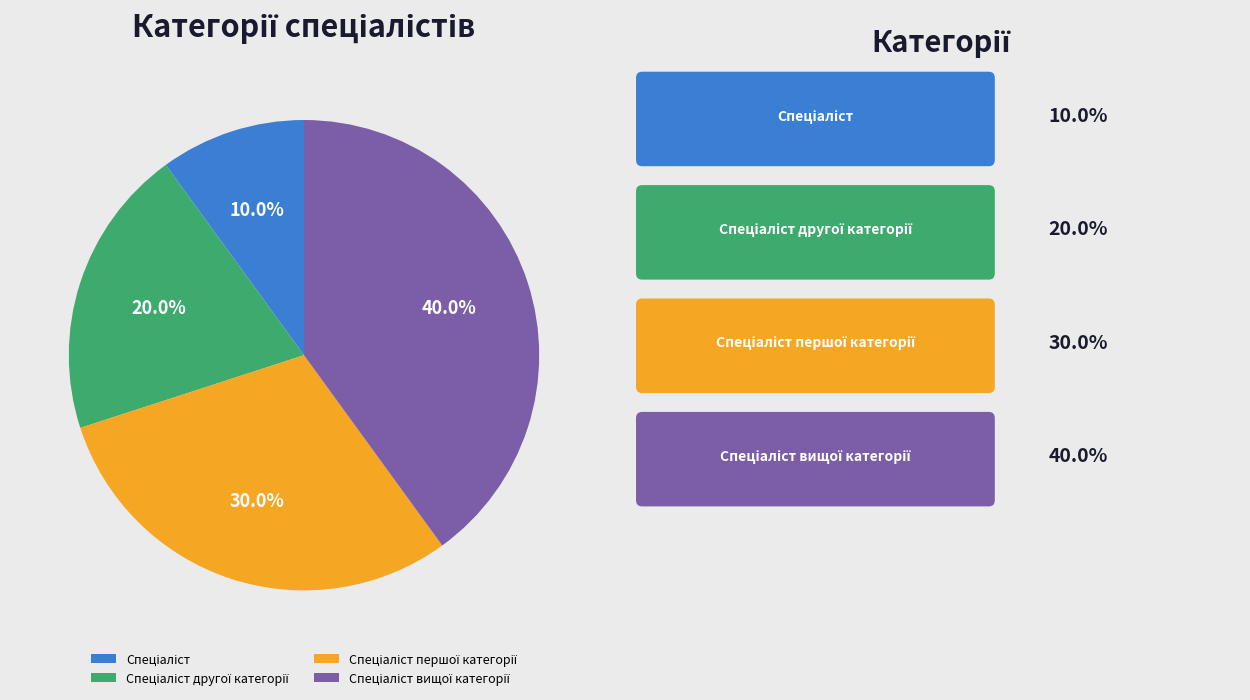

Does any single category account for the majority?

No